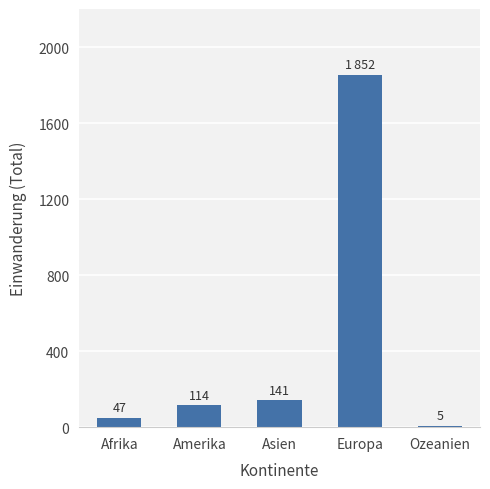

What is the change in value from Afrika to Asien?

+94